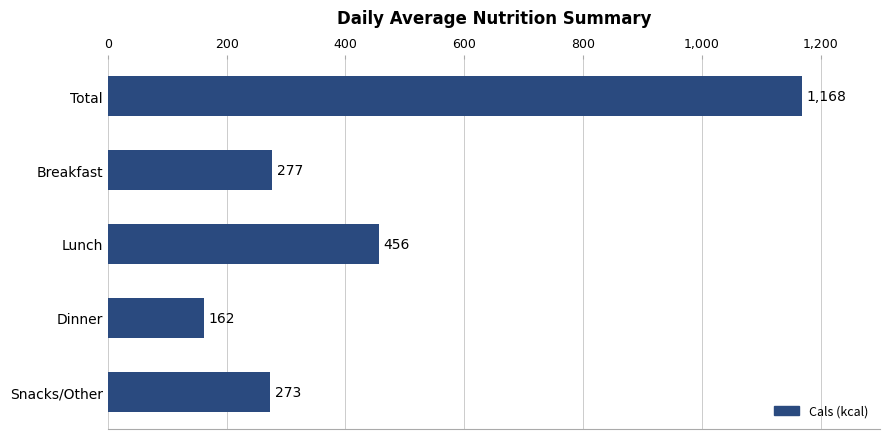

True or false: the data shows 335 at Total.

False